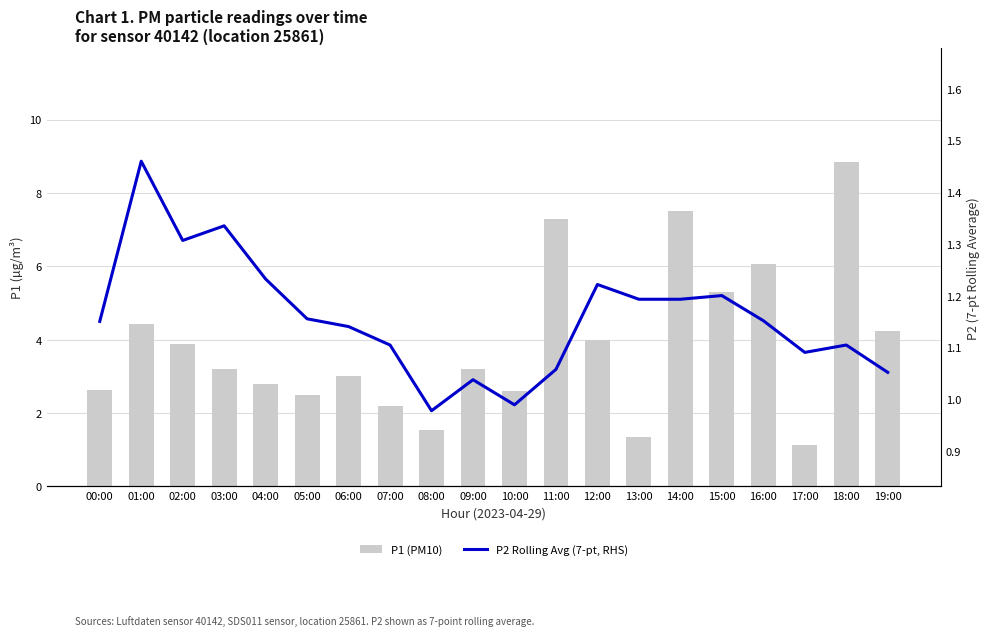

What position from the left is 18:00?

19